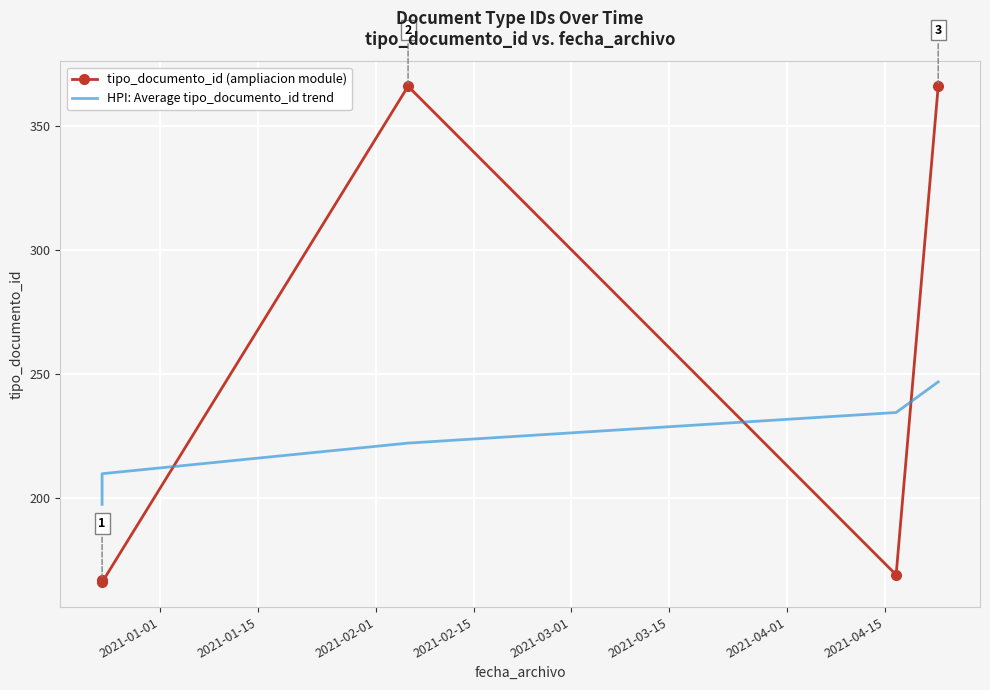

List the series in order of their peak value, highest first.

tipo_documento_id (ampliacion module), HPI: Average tipo_documento_id trend